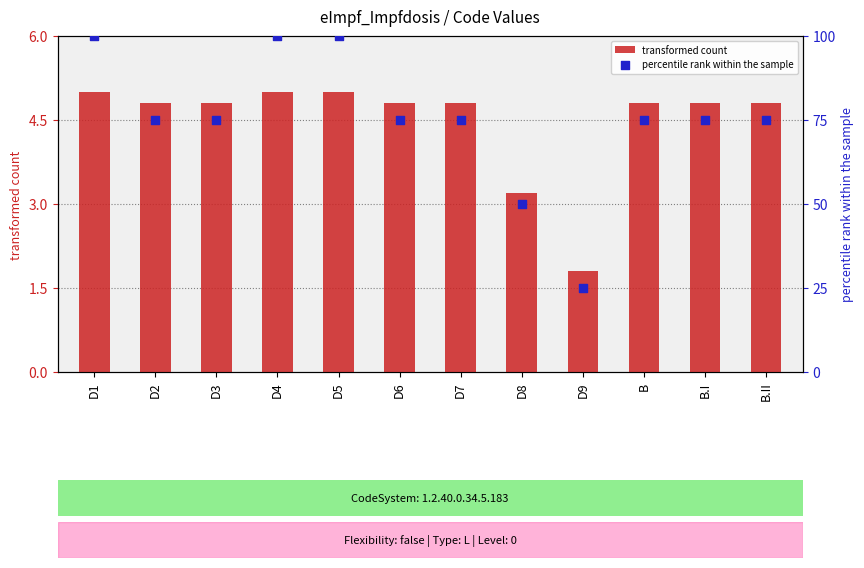

At which category is the sum across all series the highest?

D1